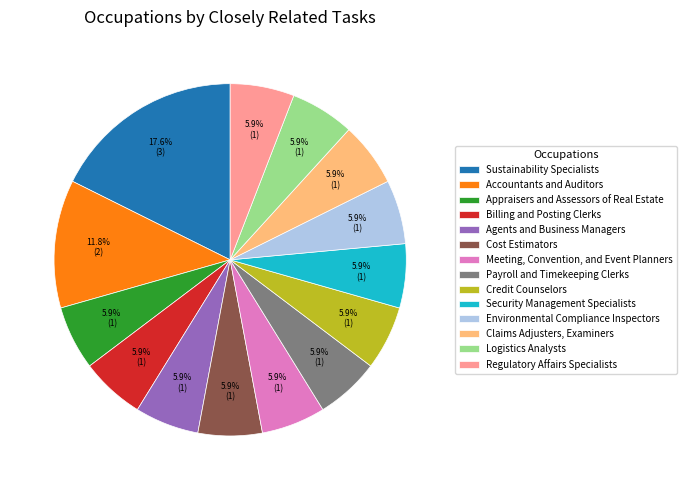

To the nearest percent, what portion does Security Management Specialists represent?

6%